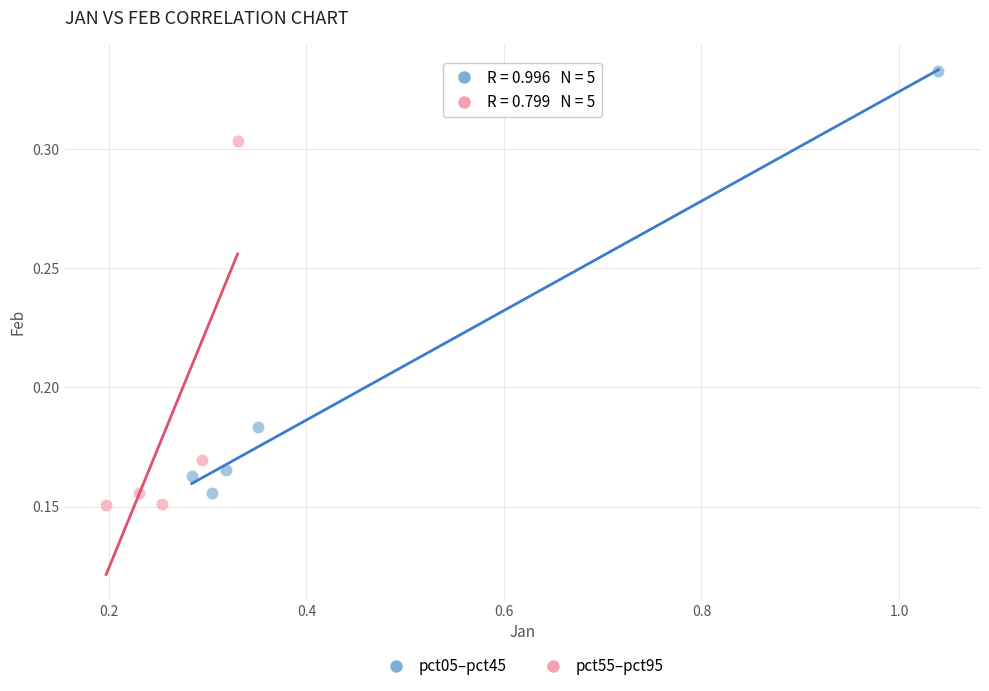

Which series contains the highest Y value?

pct05–pct45